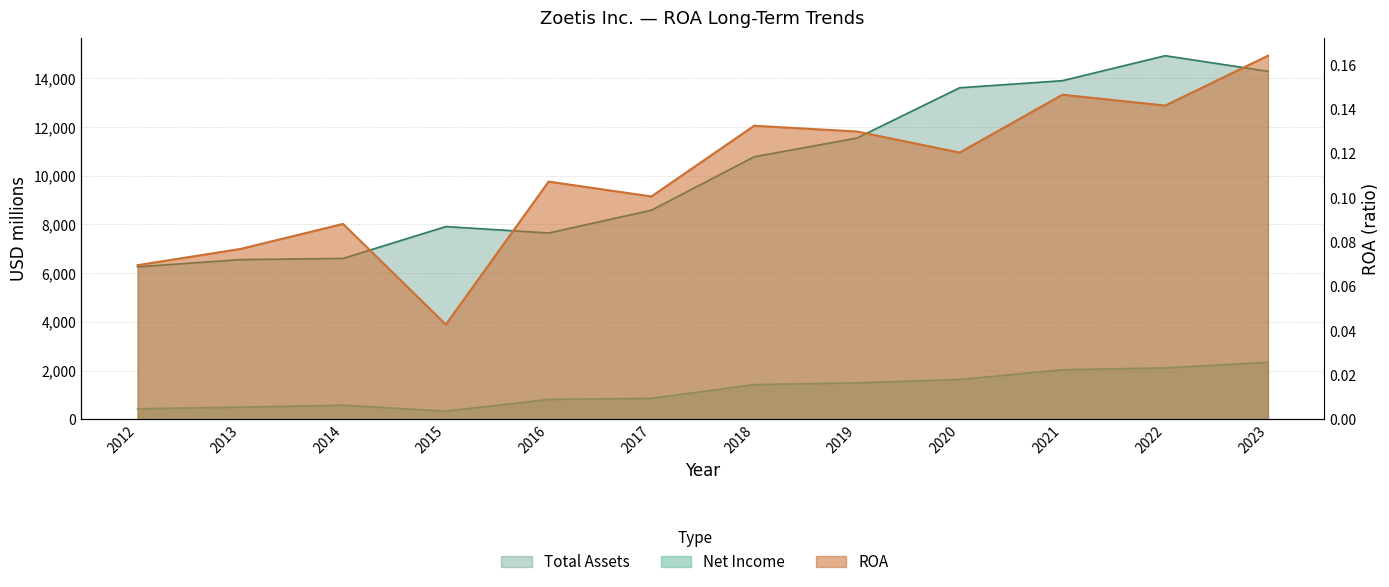

Reading right to left, what are all the values shown in this chart?

ROA: 2023=0.2	2022=0.1	2021=0.1	2020=0.1	2019=0.1	2018=0.1	2017=0.1	2016=0.1	2015=0.0	2014=0.1	2013=0.1	2012=0.1
Net Income: 2023=2344.0	2022=2114.0	2021=2037.0	2020=1638.0	2019=1500.0	2018=1428.0	2017=864.0	2016=821.0	2015=339.0	2014=583.0	2013=504.0	2012=436.0
Total Assets: 2023=14286.0	2022=14925.0	2021=13900.0	2020=13609.0	2019=11545.0	2018=10777.0	2017=8586.0	2016=7649.0	2015=7913.0	2014=6607.0	2013=6558.0	2012=6262.0